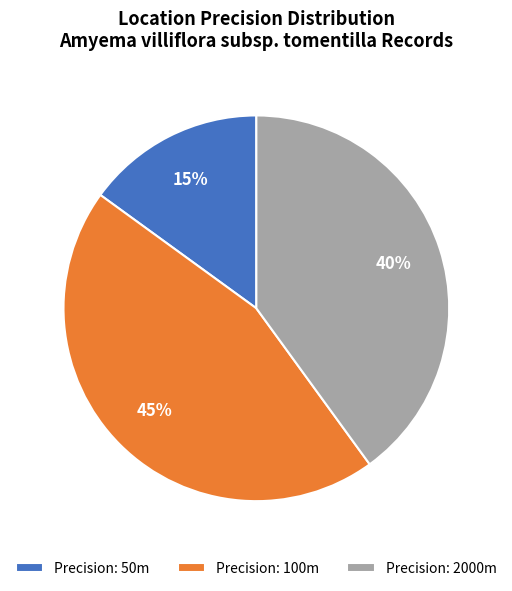

Do Precision: 50m and Precision: 100m together represent more than half of the pie?

Yes